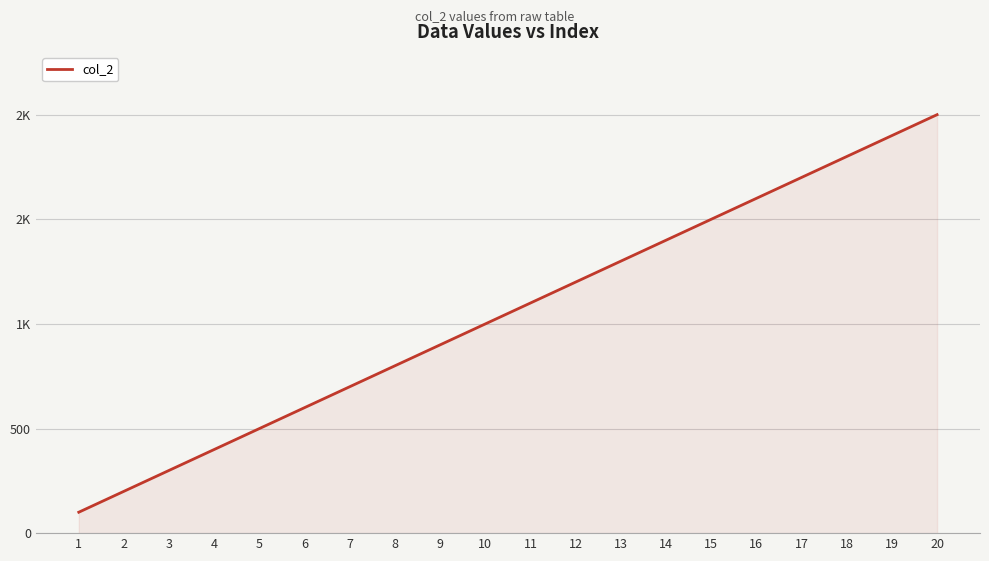

Which has a higher value, 14 or 10?

14